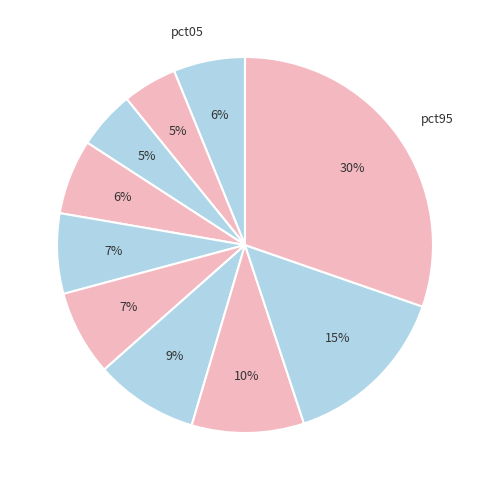

How many slices are in this pie chart?

10